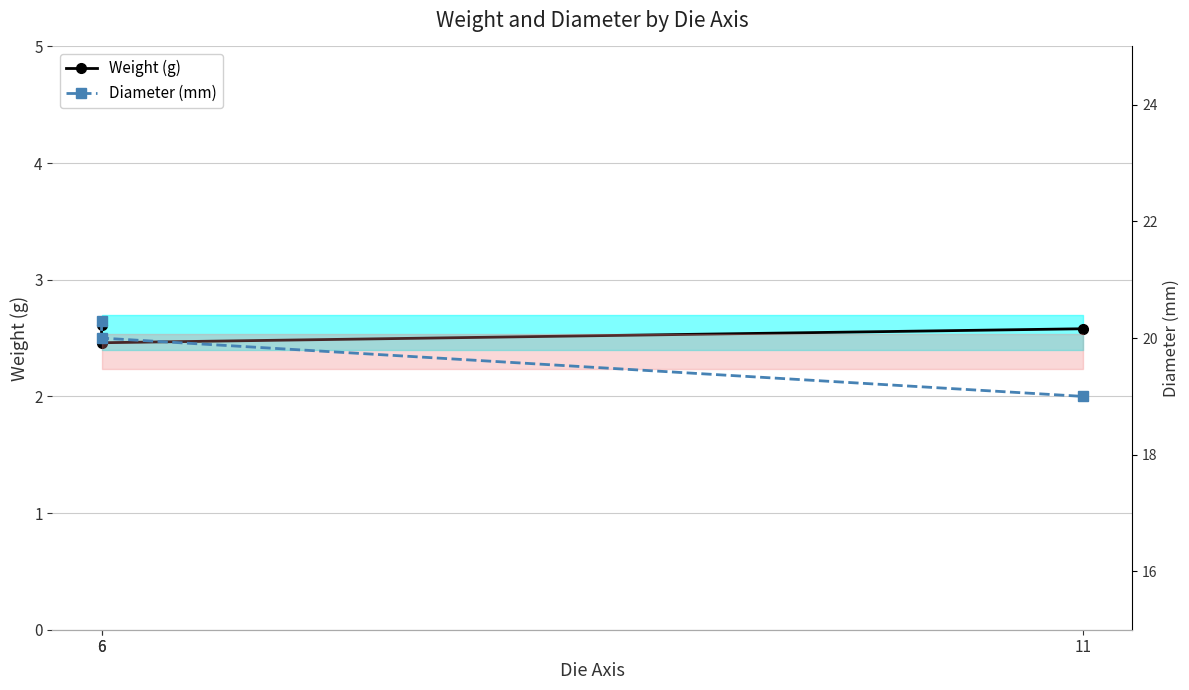

What is the difference between the maximum and minimum values in the Weight (g) series?

0.1